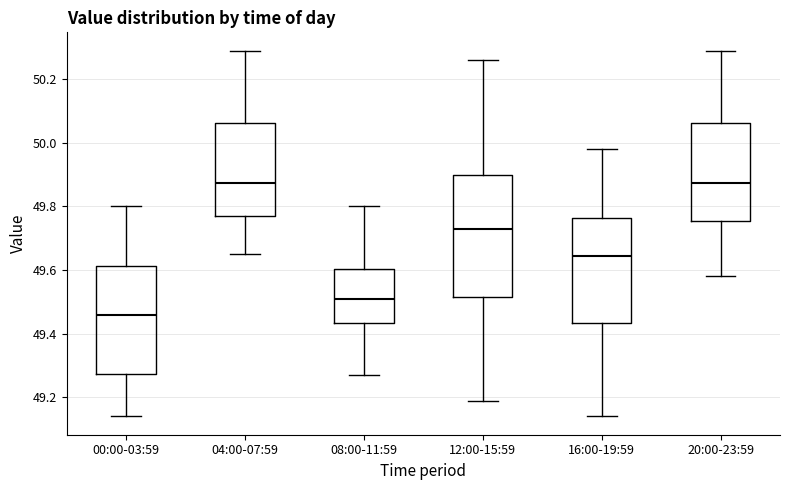

Where is the lower edge of the box for 20:00-23:59 on the y-axis? The values are not printed on the chart, so give them approximately, as read against the axis.

49.76